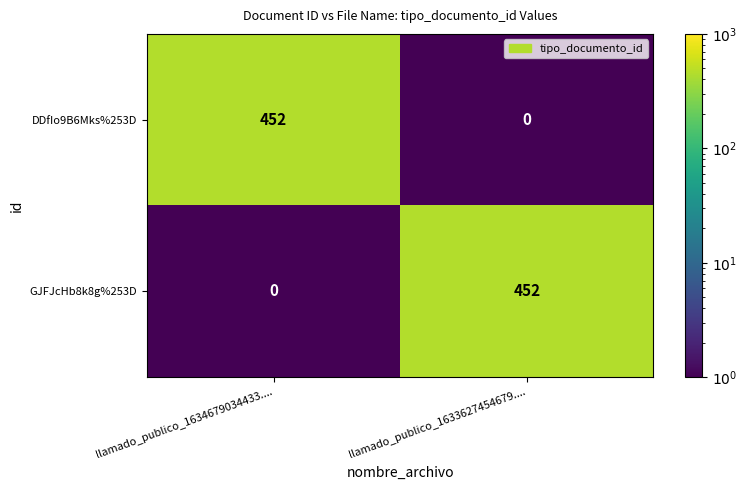

At llamado_publico_1633627454679...., list the series in order from largest to smallest.

GJFJcHb8k8g%253D, DDfIo9B6Mks%253D